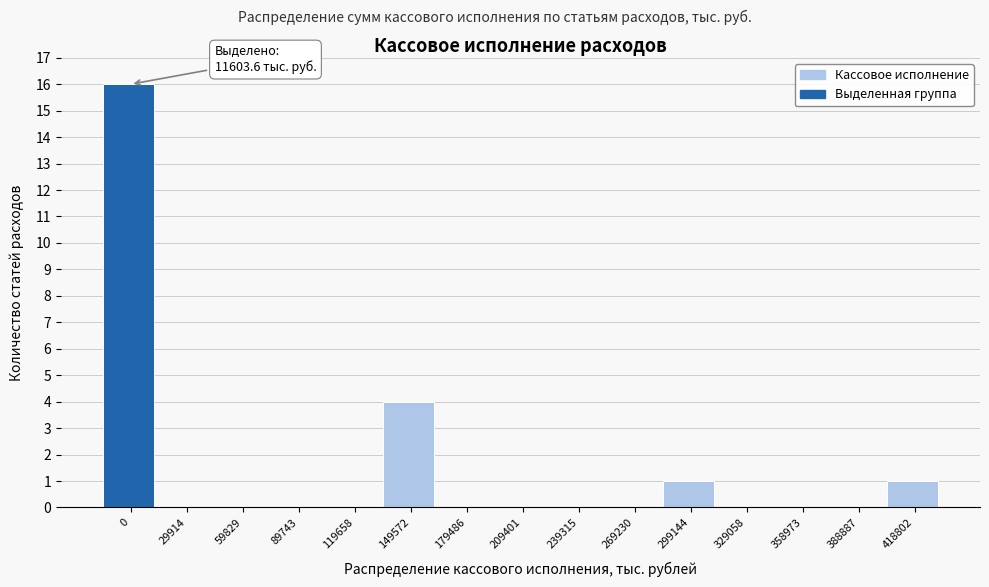

Reading left to right, transcribe all the data shown in this chart.

0=16	29914=0	59829=0	89743=0	119658=0	149572=4	179486=0	209401=0	239315=0	269230=0	299144=1	329058=0	358973=0	388887=0	418802=1